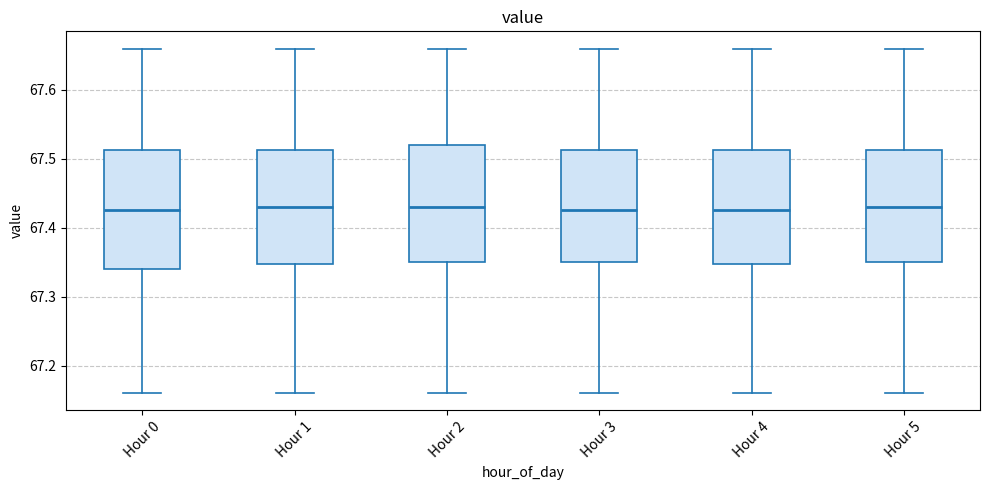

Where does the lower whisker of the box for Hour 2 end on the y-axis? The values are not printed on the chart, so give them approximately, as read against the axis.

67.16